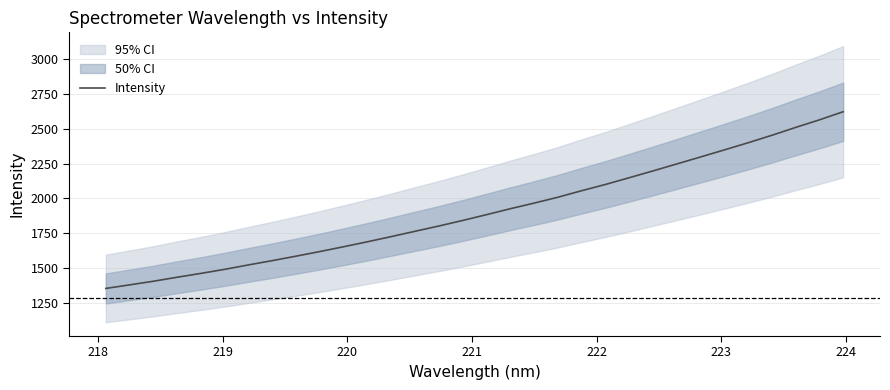

What is the highest value of the Intensity series?

2623.6